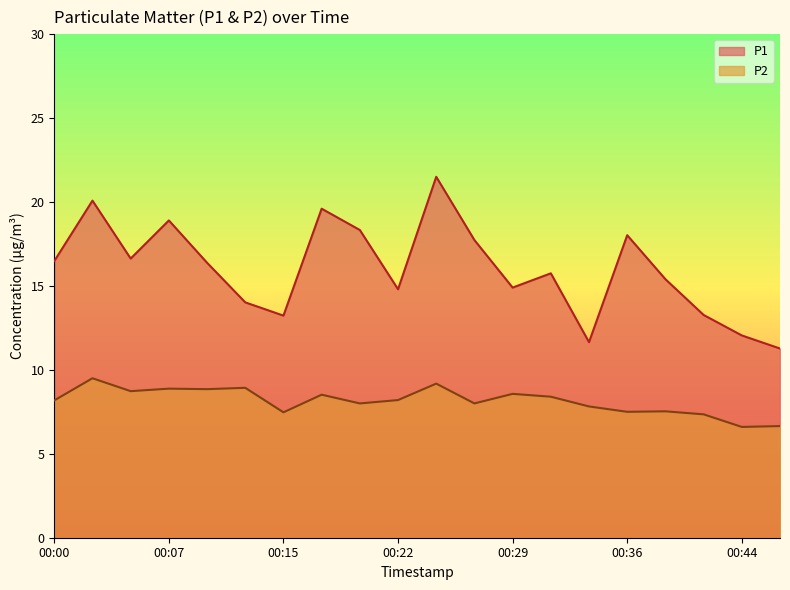

At which category is the sum across all series the highest?

00:24